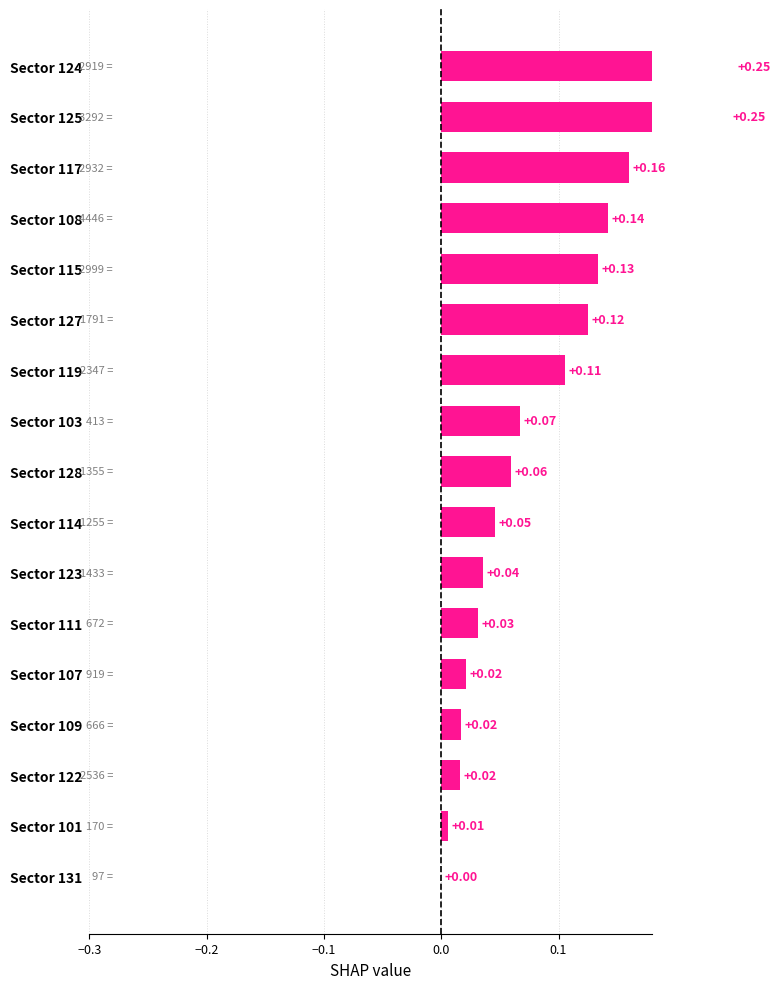

Reading left to right, extract all data points from this chart.

0.0	0.0	0.0	0.0	0.0	0.0	0.0	0.0	0.1	0.1	0.1	0.1	0.1	0.1	0.2	0.2	0.2